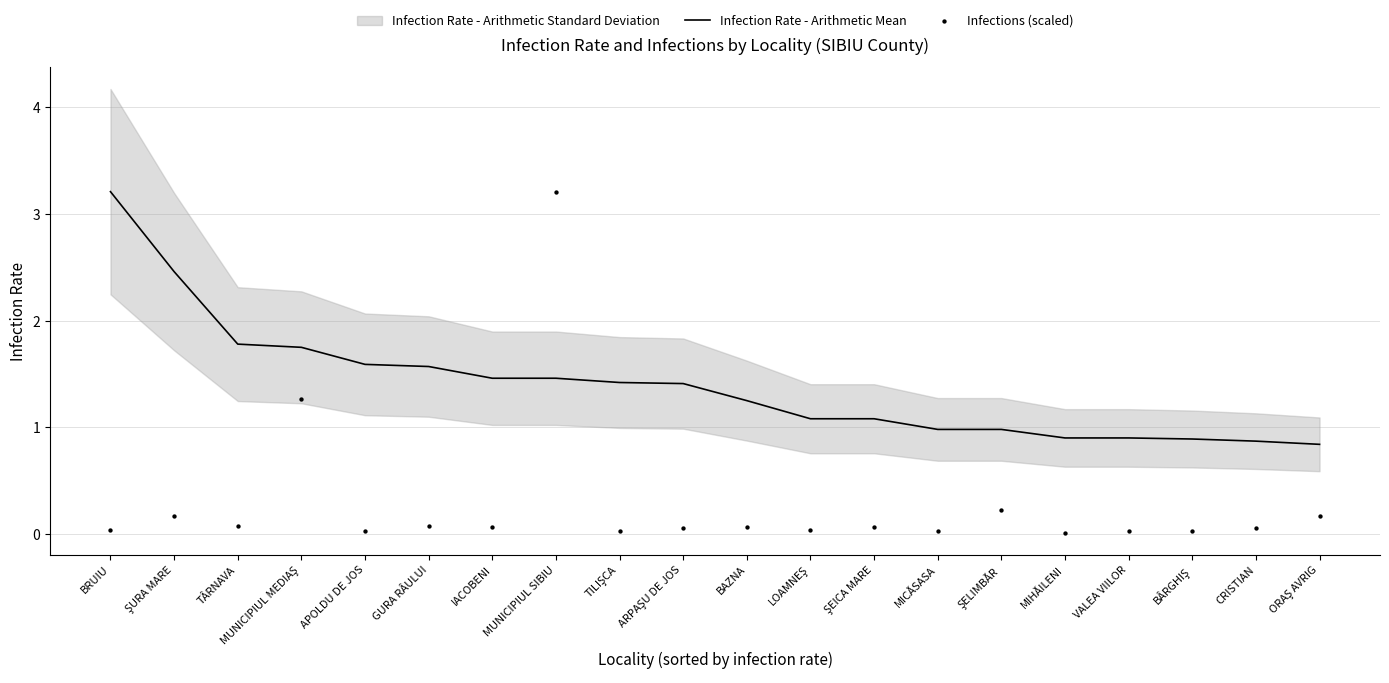

The Infection Rate - Arithmetic Mean series shows 0.6 at BAZNA. True or false?

False